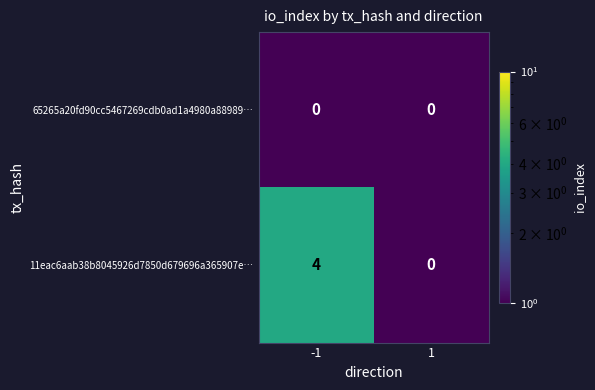

At how many categories does at least one series exceed 2?

1